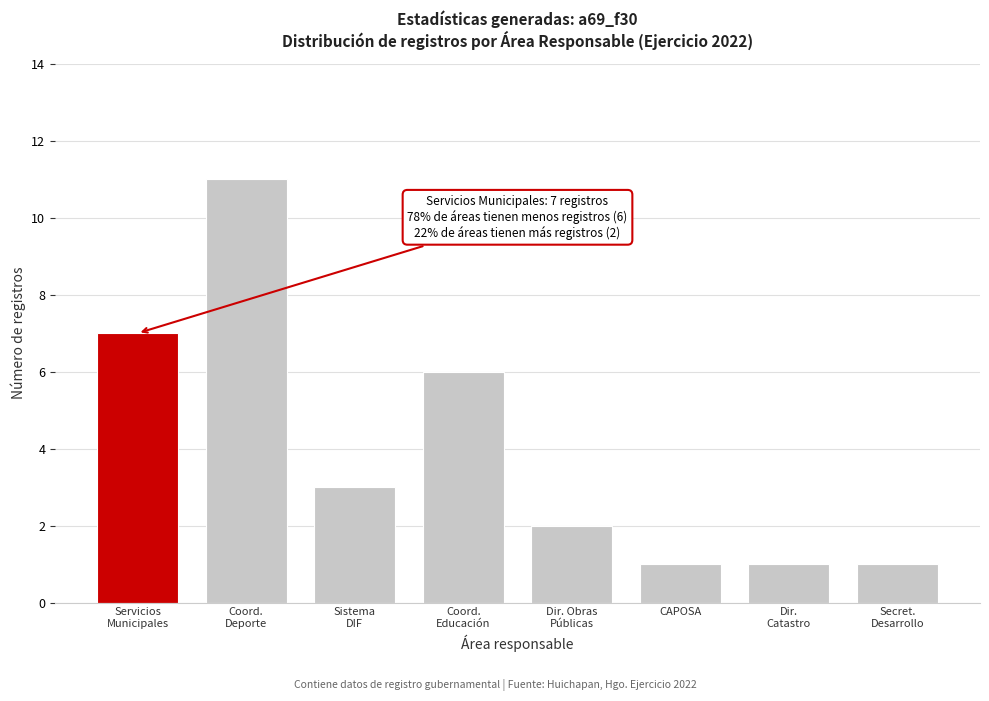

Reading right to left, extract all data points from this chart.

1	1	1	2	6	3	11	7